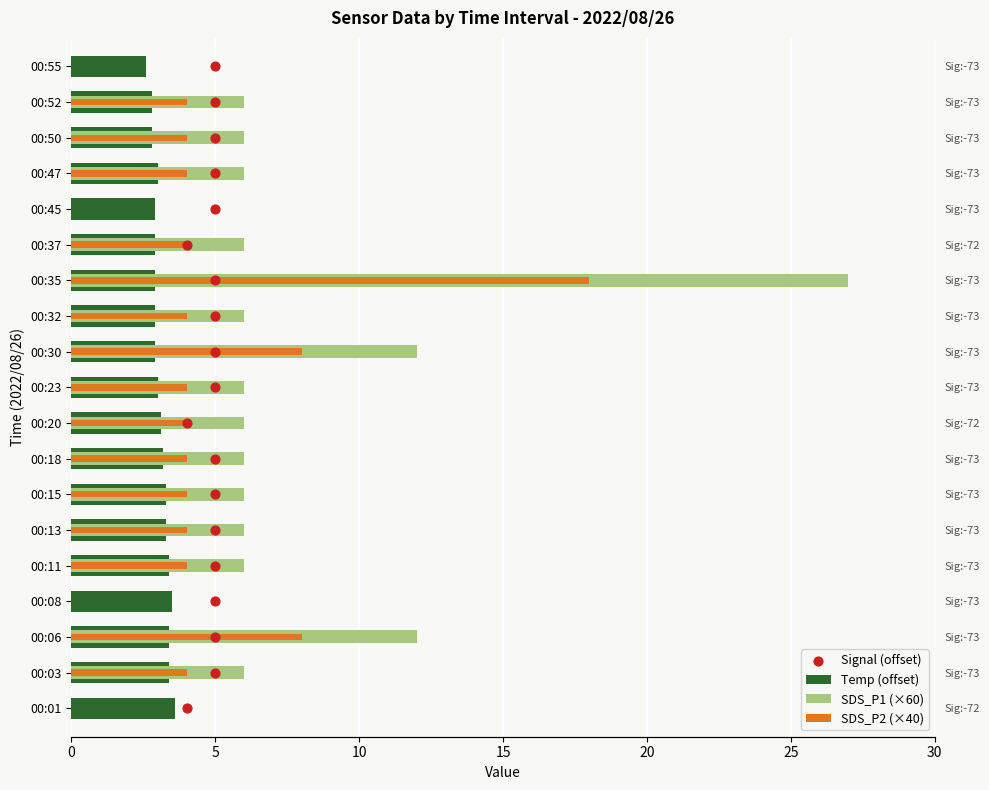

At how many categories does at least one series exceed 22?

1